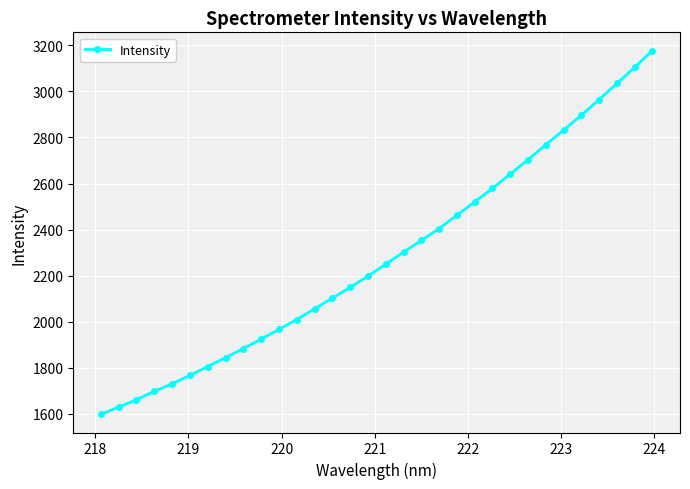

Count the number of values greater than 2249.

16